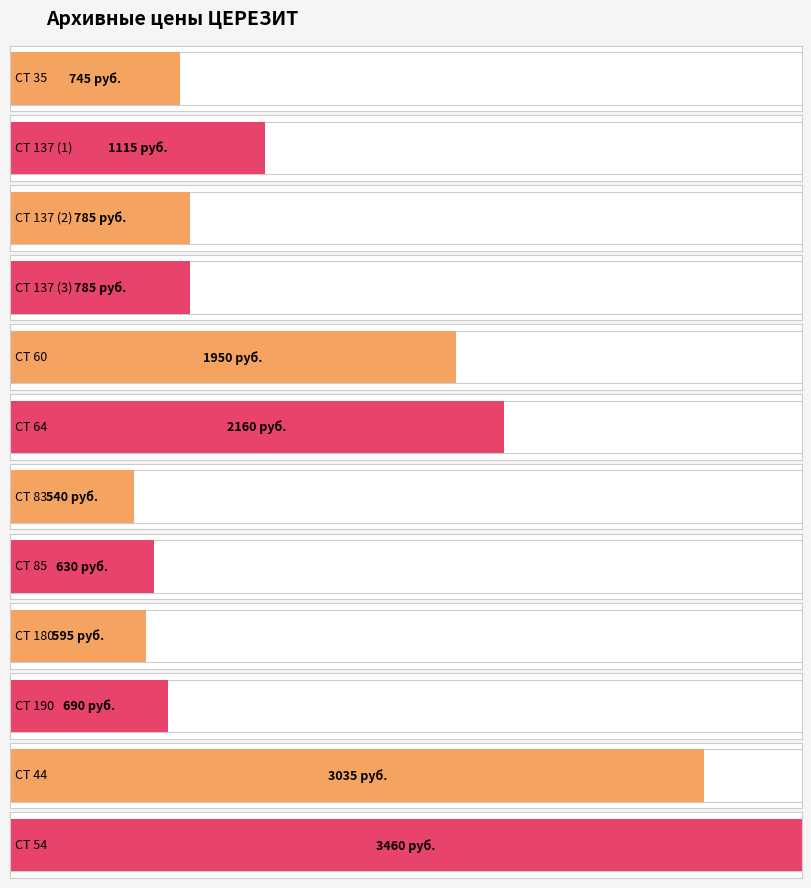

Is it true that the value at CT 137 (1) is 1485?

False